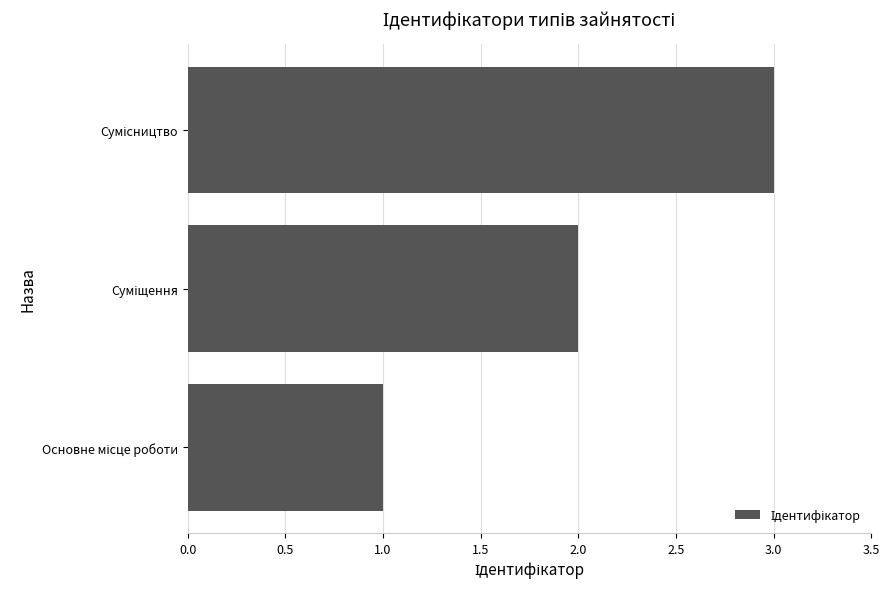

What is the maximum value shown in the chart?

3